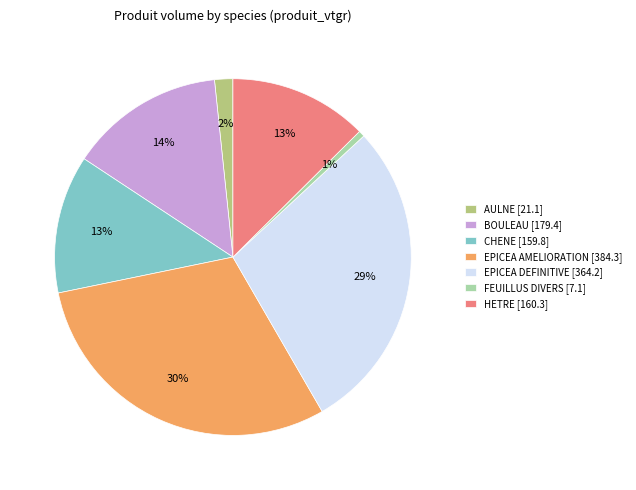

Does any single category account for the majority?

No